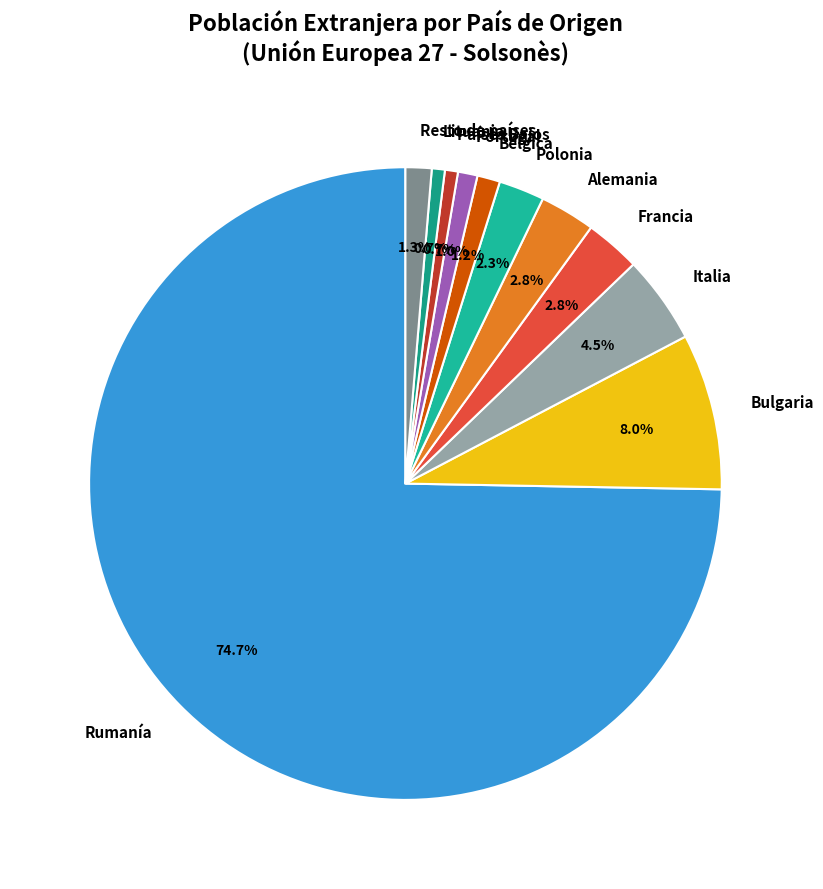

Which category has the biggest portion of the pie?

Rumanía